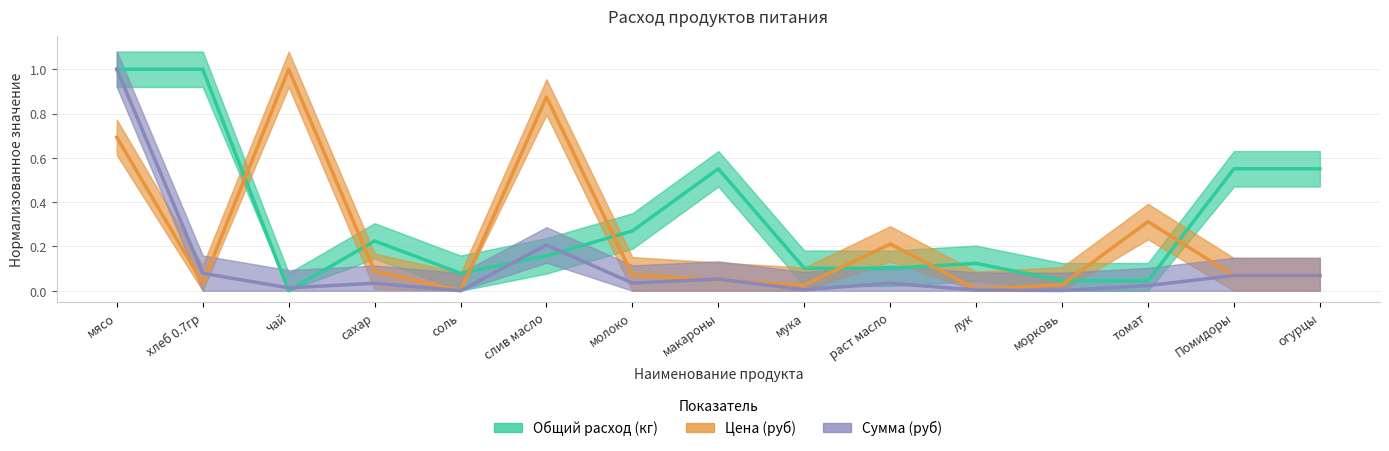

What is the label of the 13th point from the left?

томат